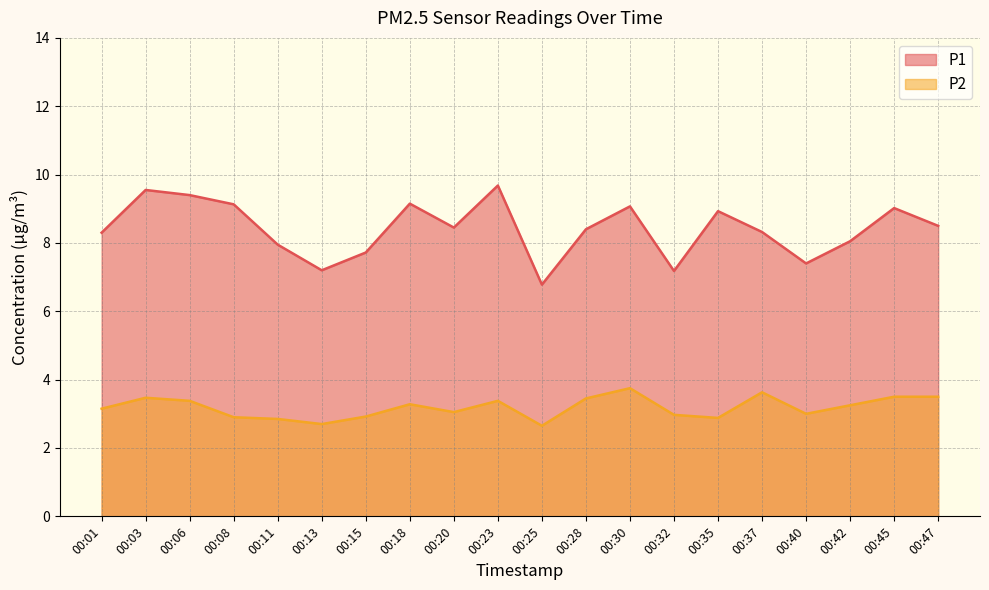

True or false: P2 has a value of 3.0 at 00:20.

True